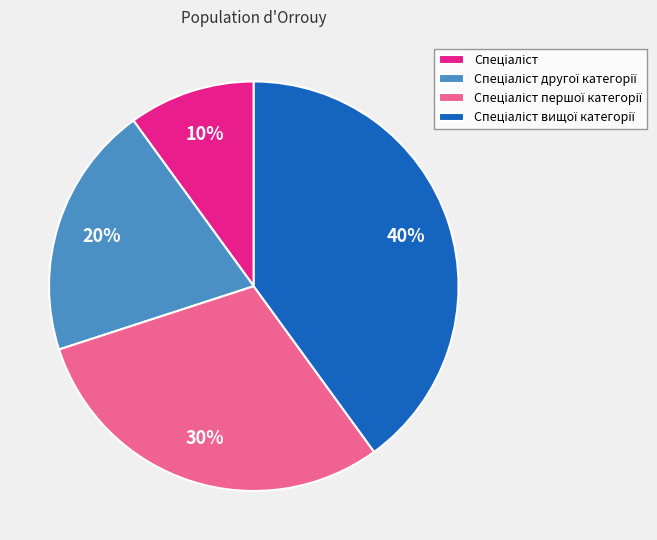

Is there a majority slice in this chart?

No